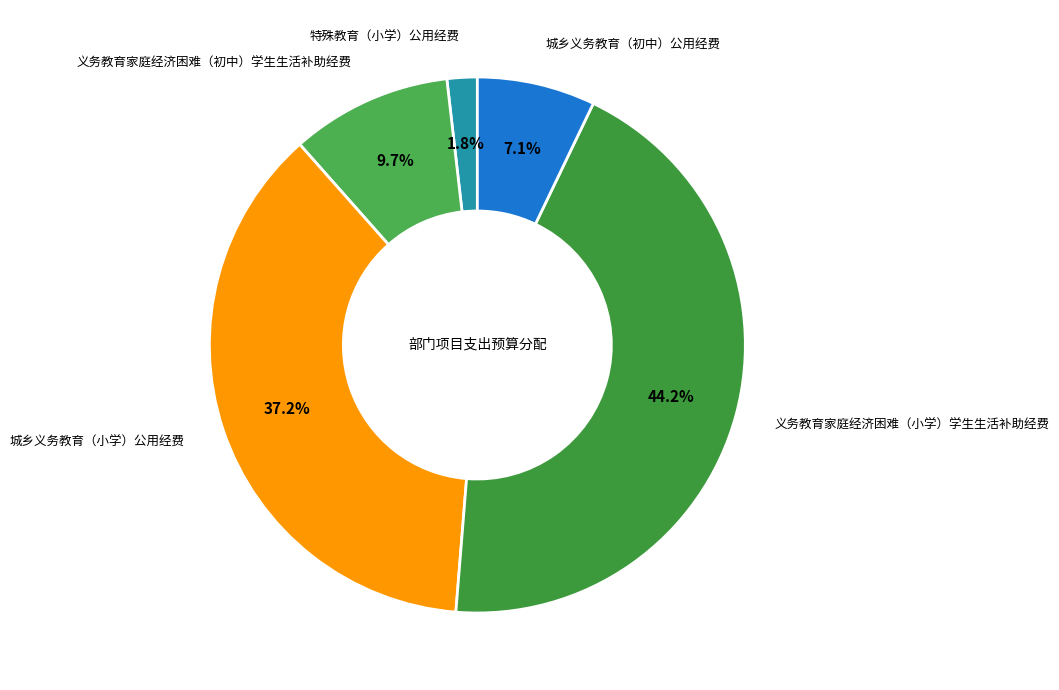

How many segments does this pie chart have?

5